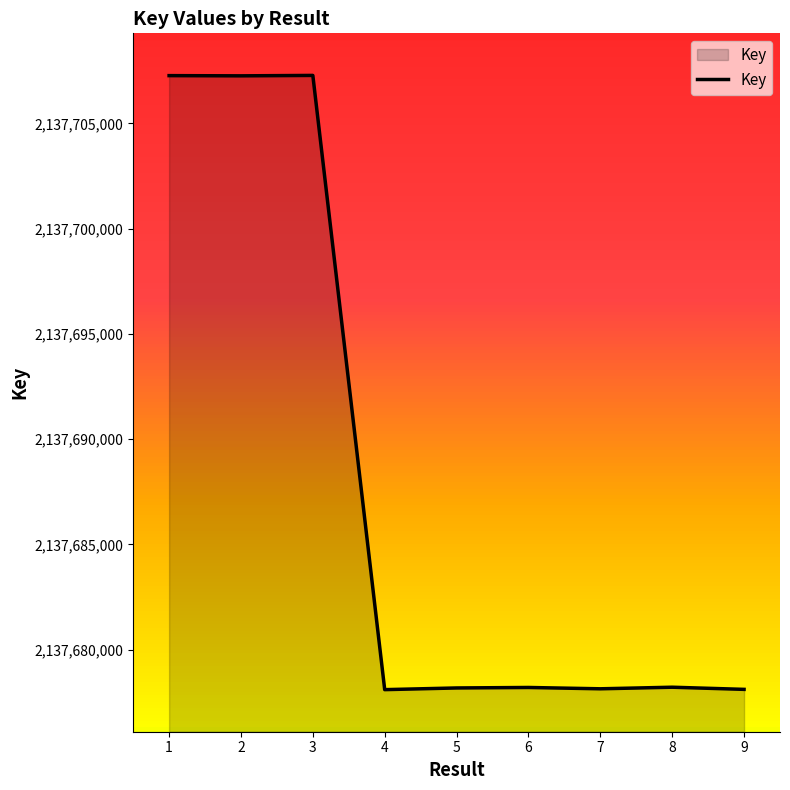

What is the difference between the maximum and minimum values?

29190